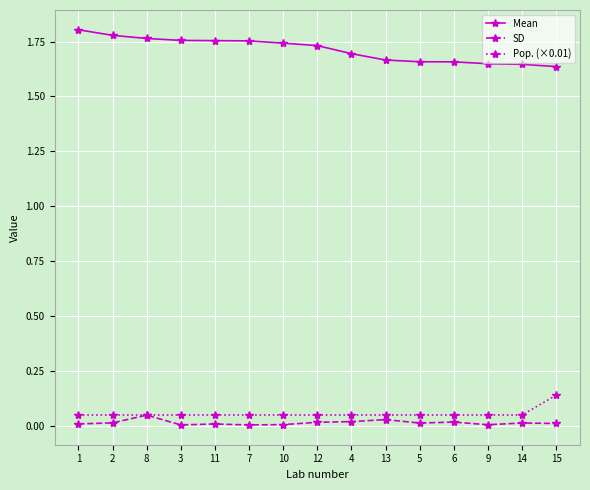

Is this an area chart (filled region under the line)?

No